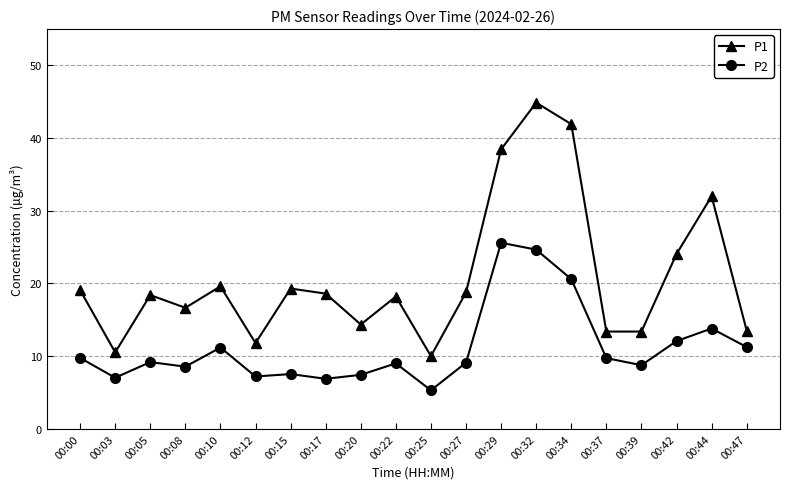

At which label is P2 closest to 15?

00:44